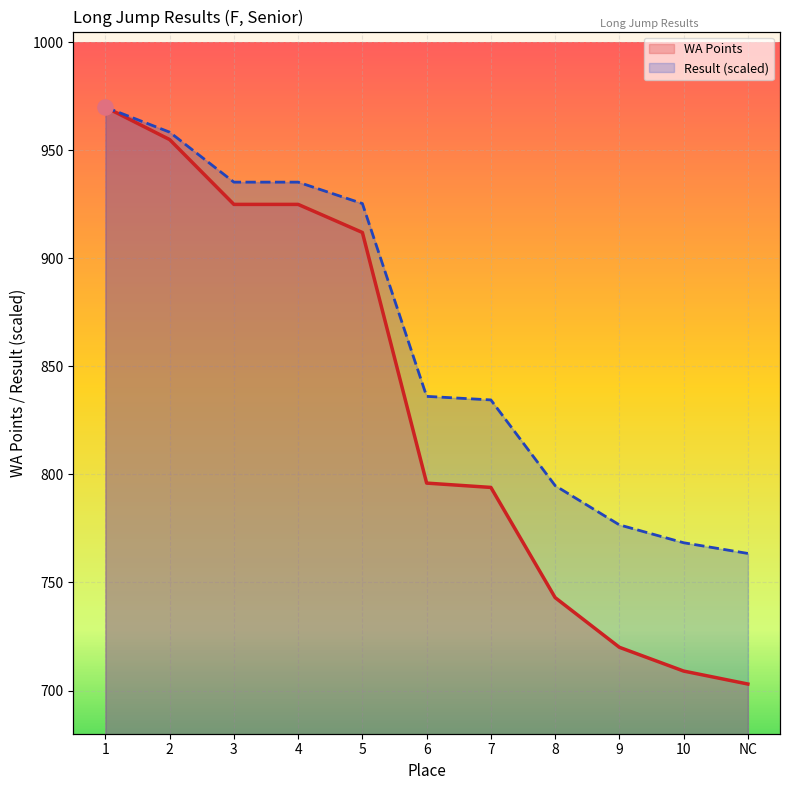

At how many categories does at least one series exceed 954?

2